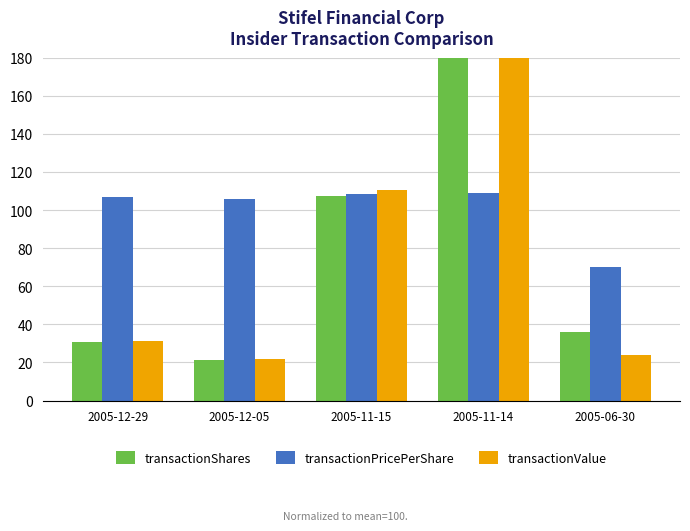

Which category has the highest value across all series?

2005-11-14